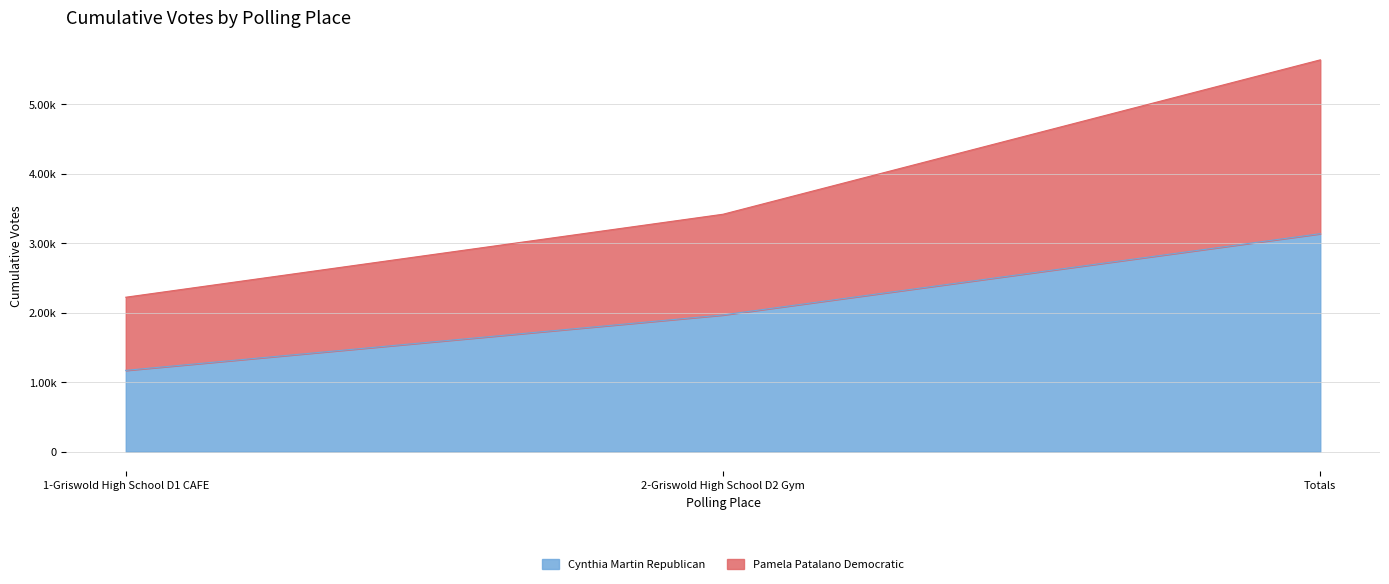

At which category is the sum across all series the highest?

Totals